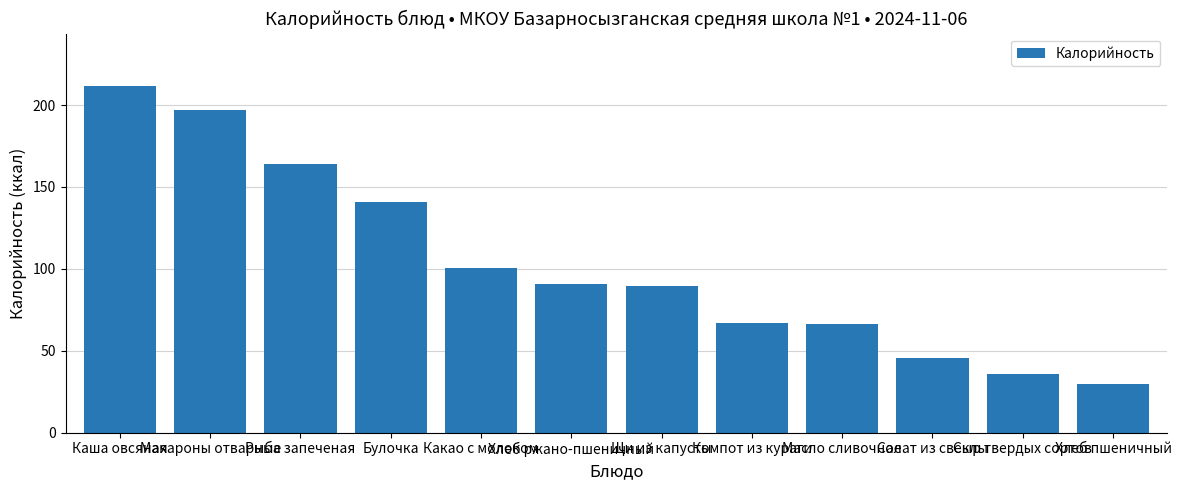

At which category does the chart reach its peak across all series?

Каша овсяная